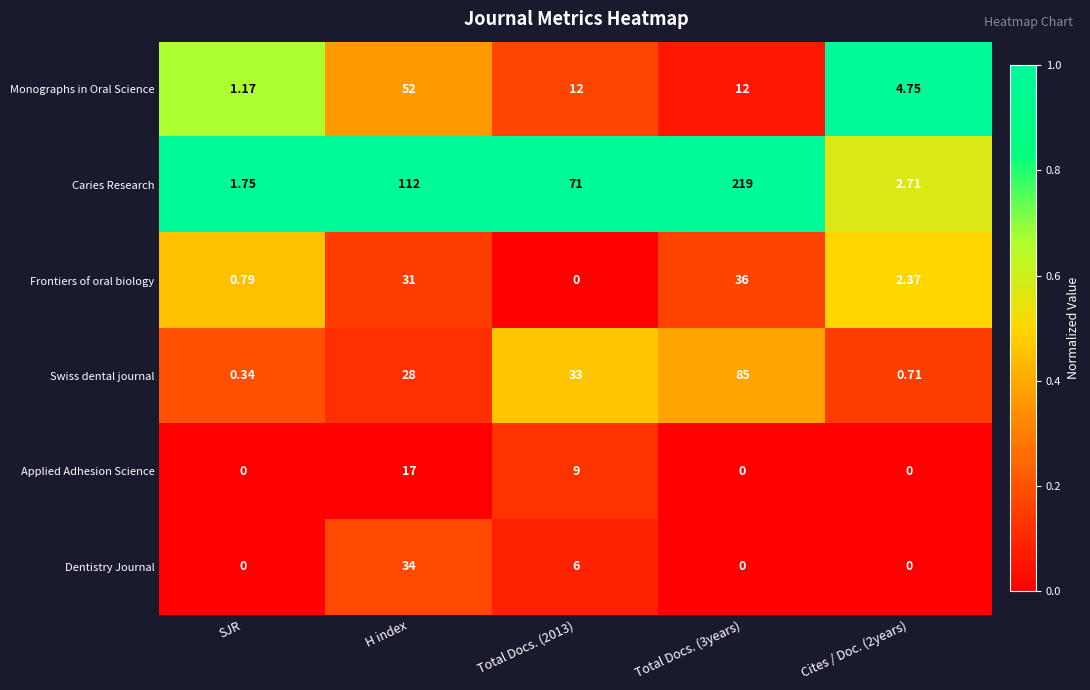

Is the value of Caries Research at Cites / Doc. (2years) greater than the value of Swiss dental journal at Cites / Doc. (2years)?

Yes